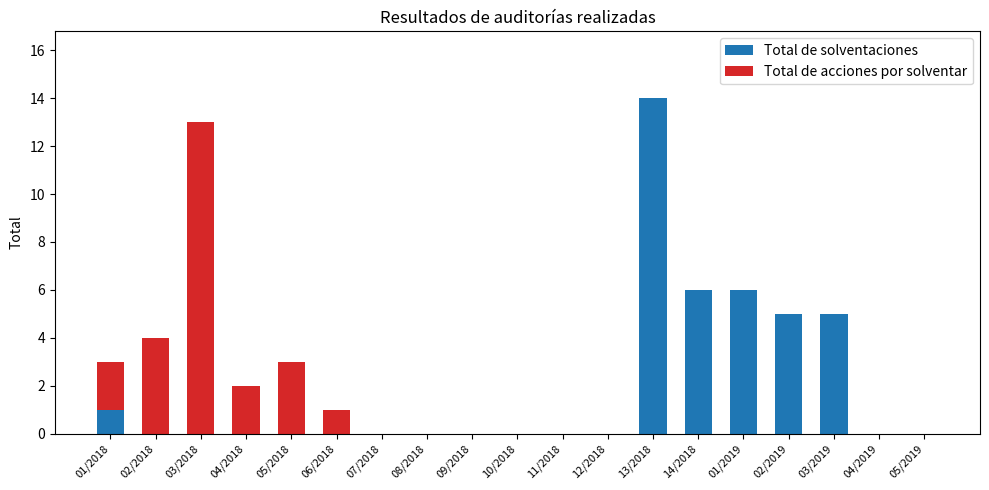

Which category has the highest value in the Total de solventaciones series?

13/2018